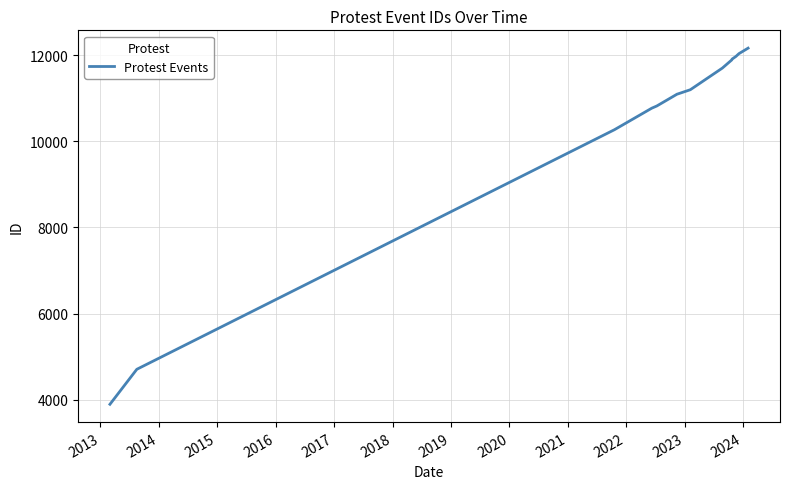

What is the sum of all values?

169012